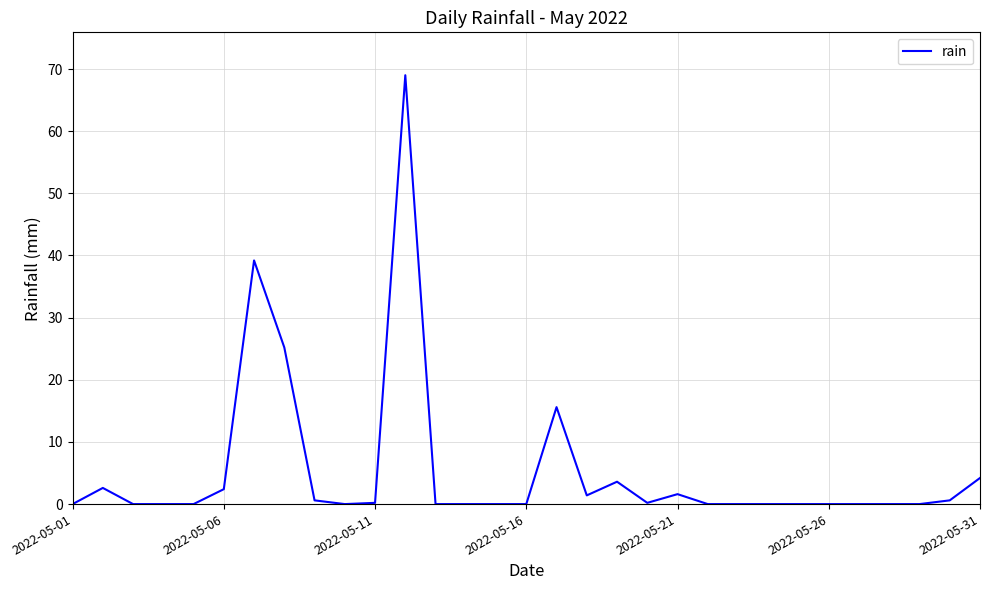

What is the greatest value displayed?

69.0